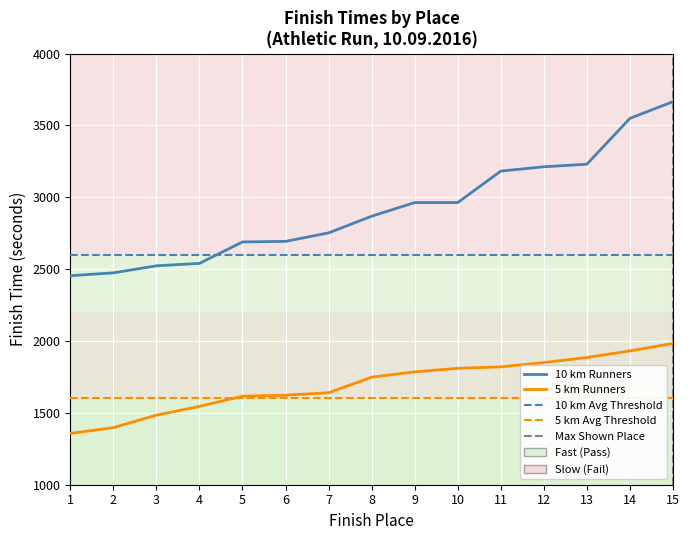

Between 11 and 4, which is larger?

11